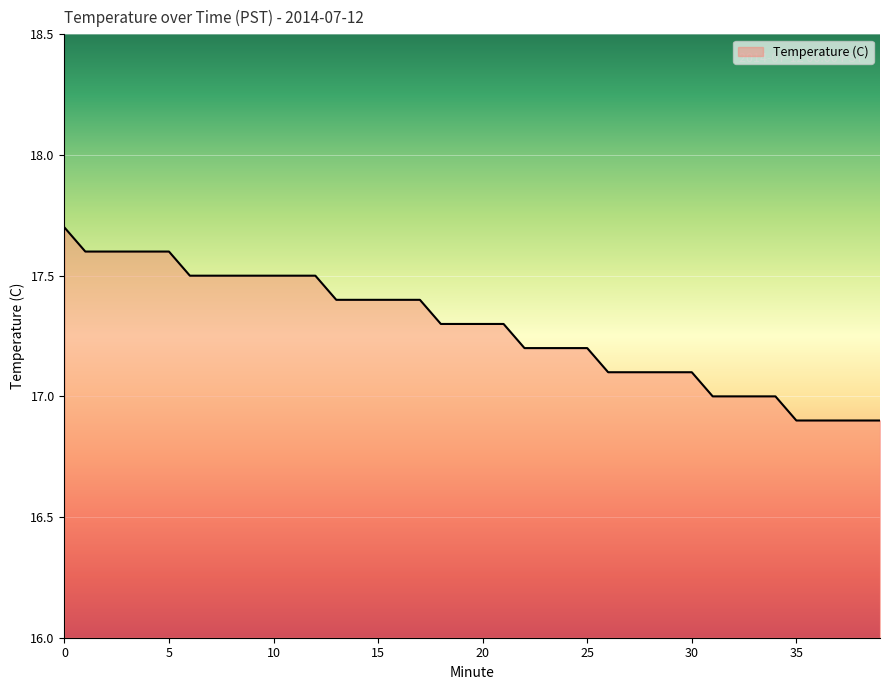

What is the maximum value shown in the chart?

17.7